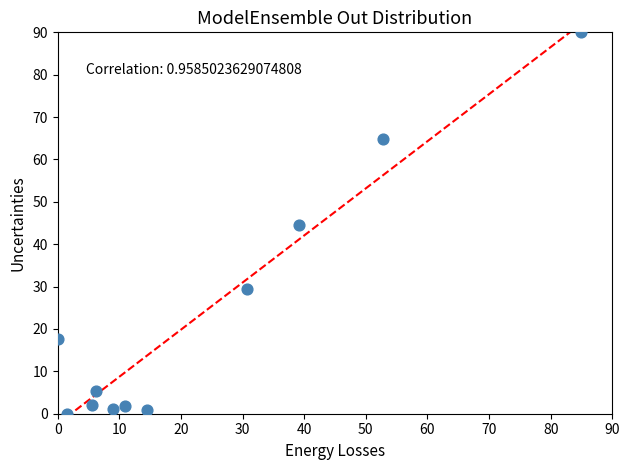

What is the range of Y values (max minus min)?

90.0